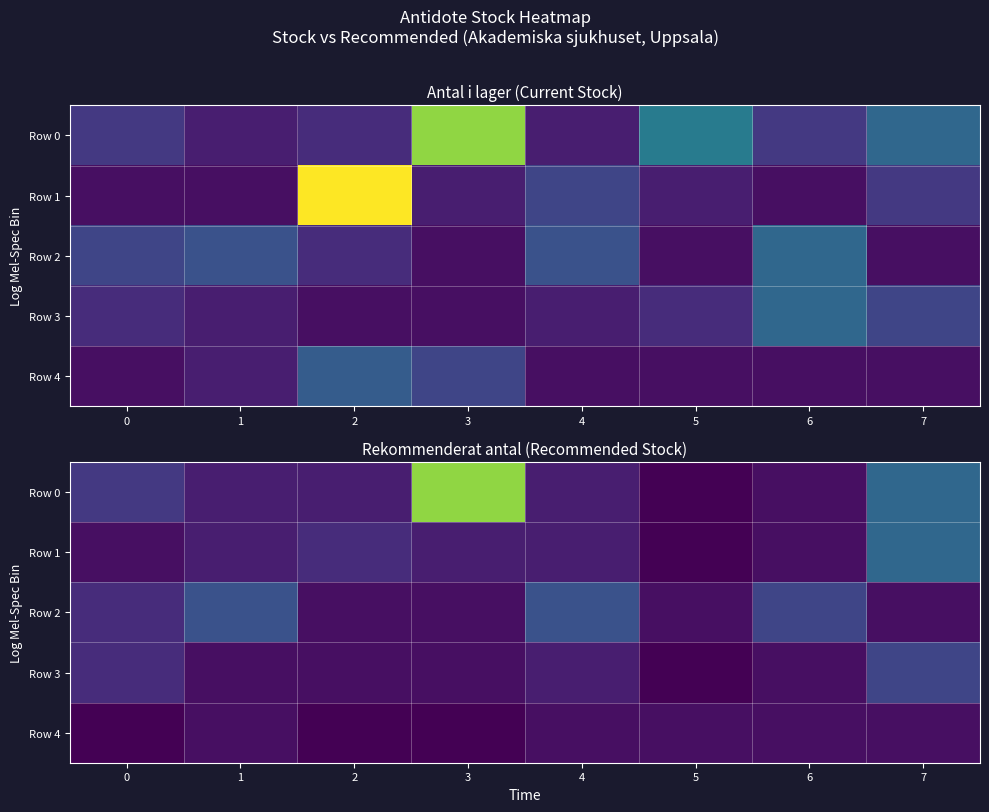

True or false: Row 4 has a value of 1 at 5.

True